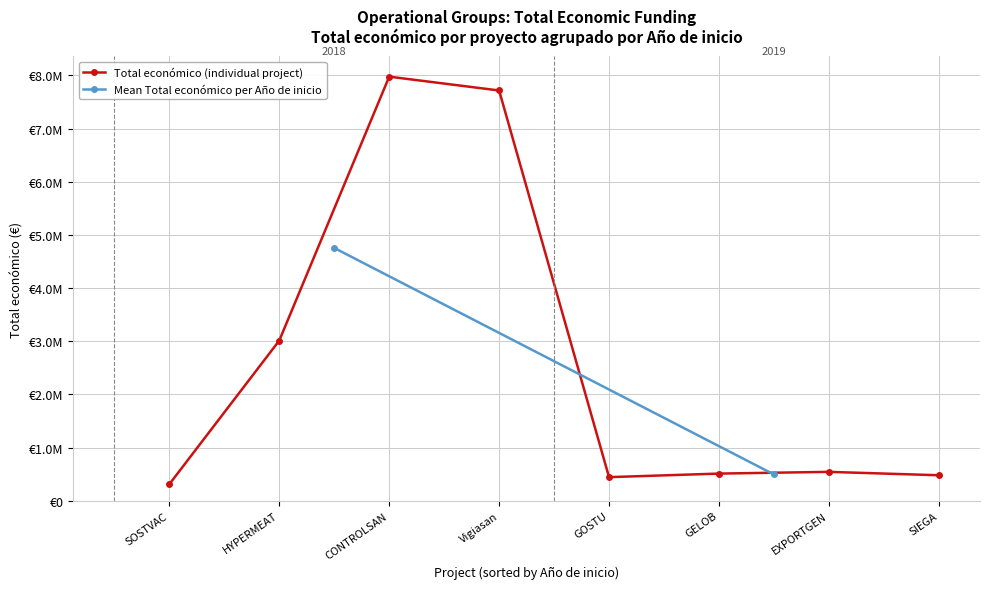

What is the sum of the values at HYPERMEAT and SIEGA?

3493435